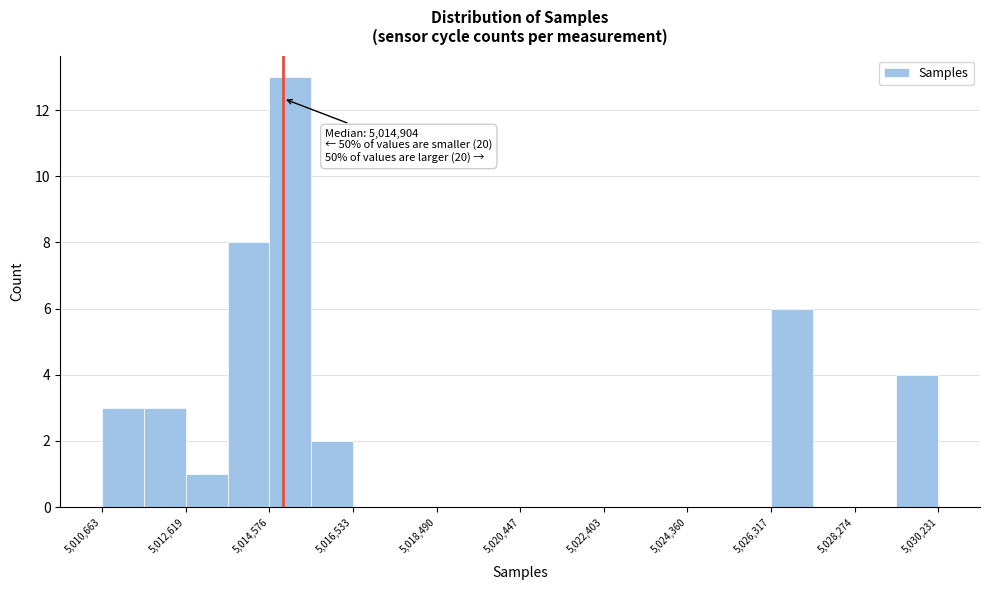

Which range on the x-axis has the tallest bar?

5014600 to 5015600